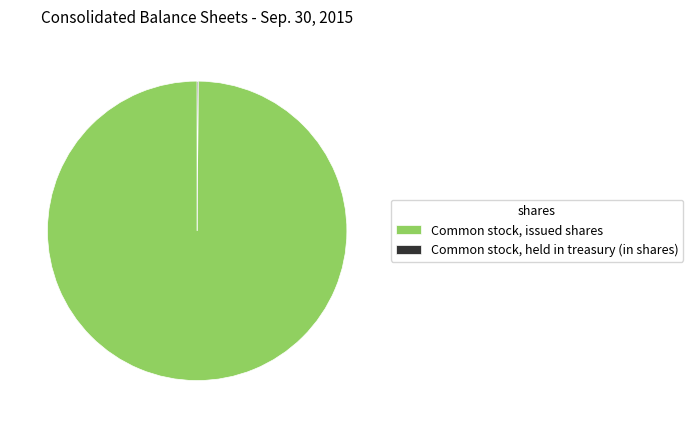

The Common stock, issued shares slice represents 100% of the pie. True or false?

True